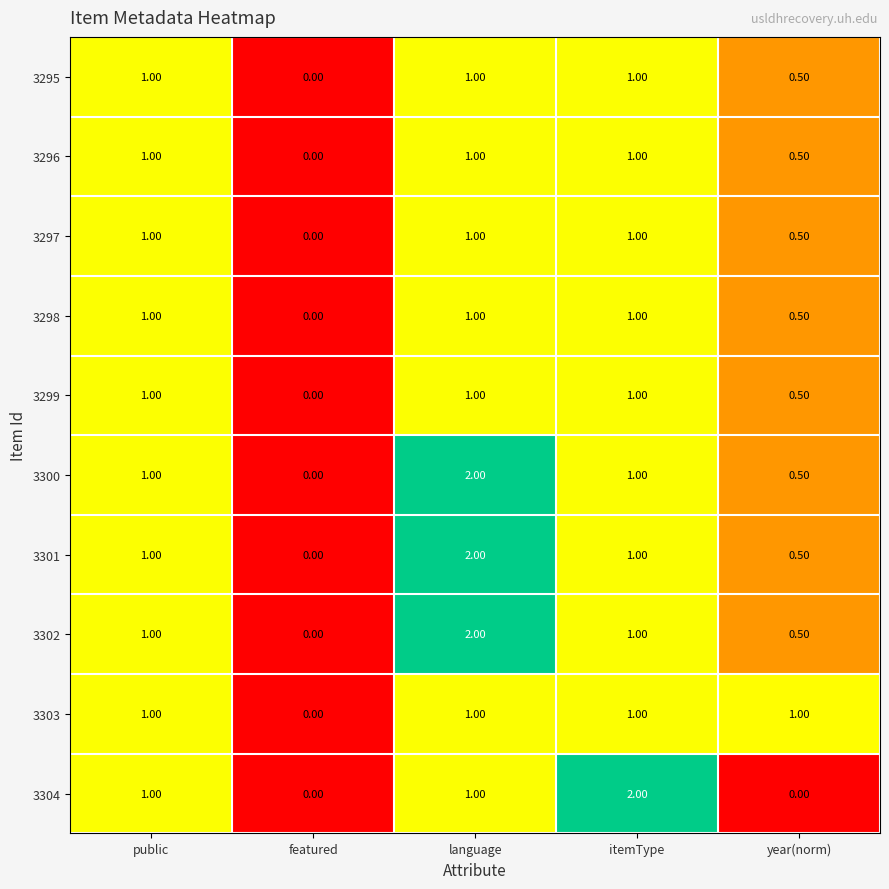

Which series changed the most between featured and year(norm)?

3303